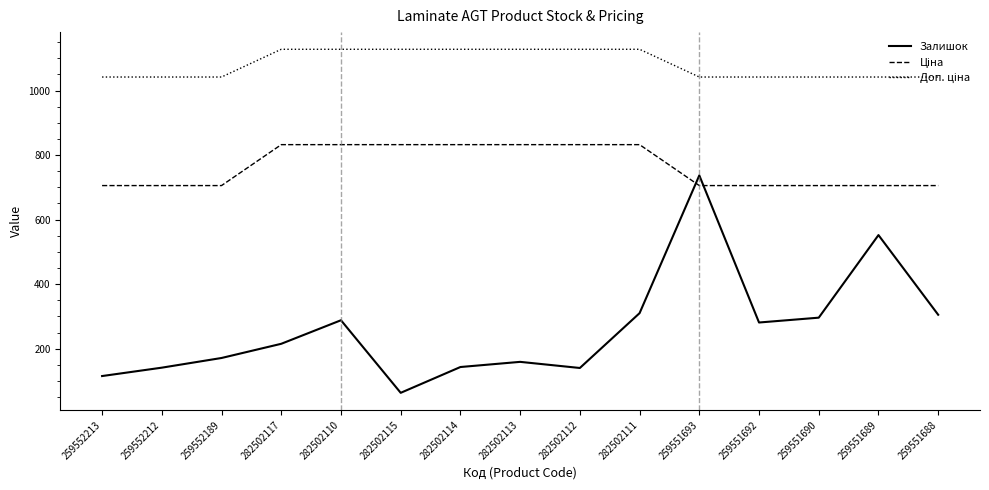

Is it true that Залишок equals 1075.8 at 259551693?

False